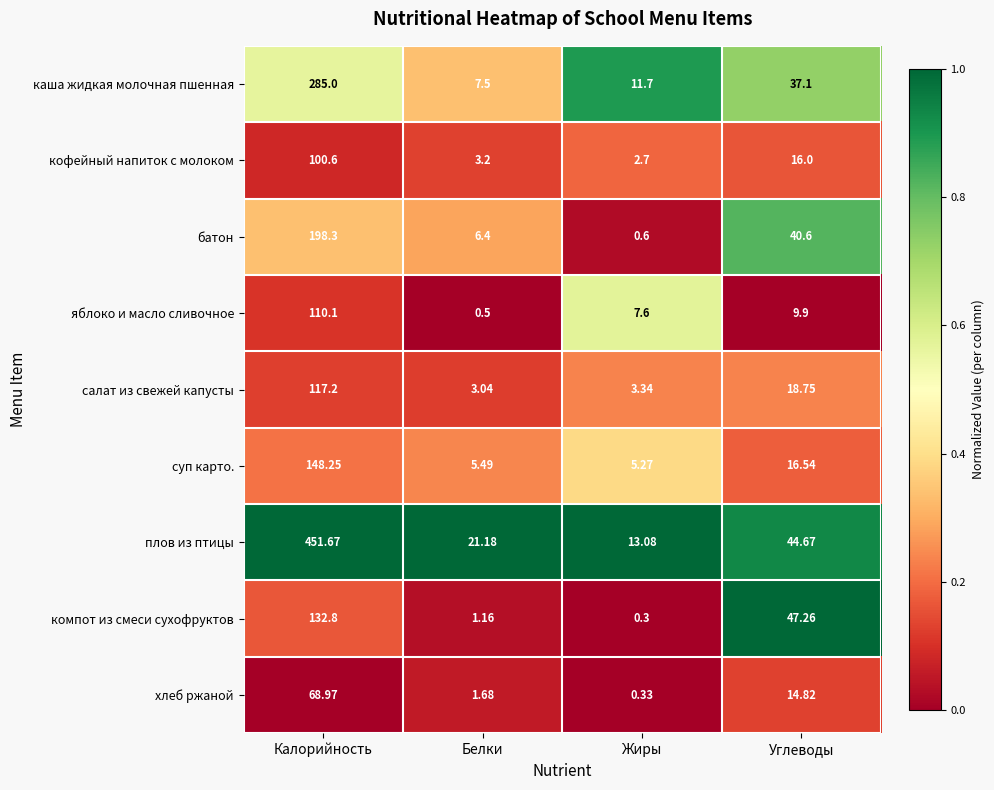

Which series changed the most between Калорийность and Белки?

плов из птицы